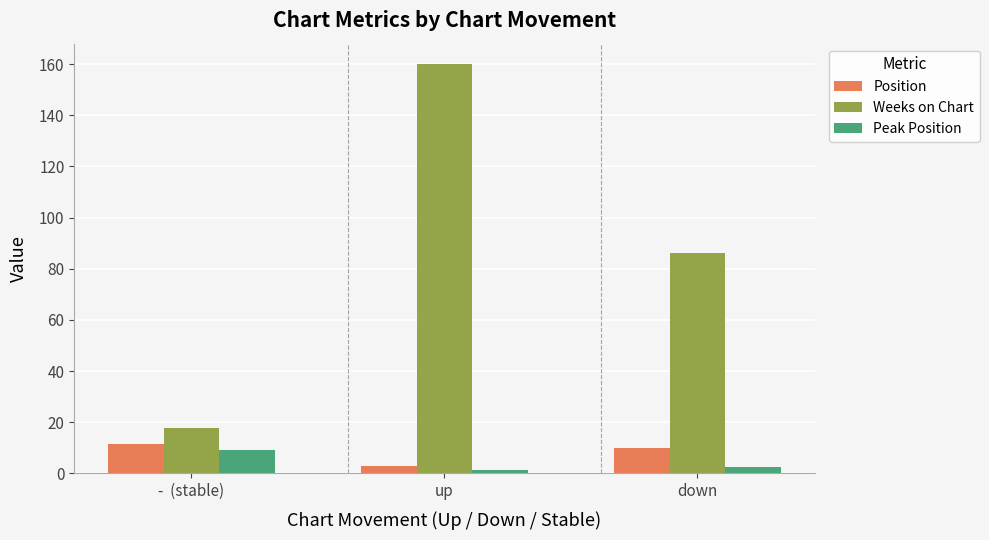

Which series has the largest total across all categories?

Weeks on Chart